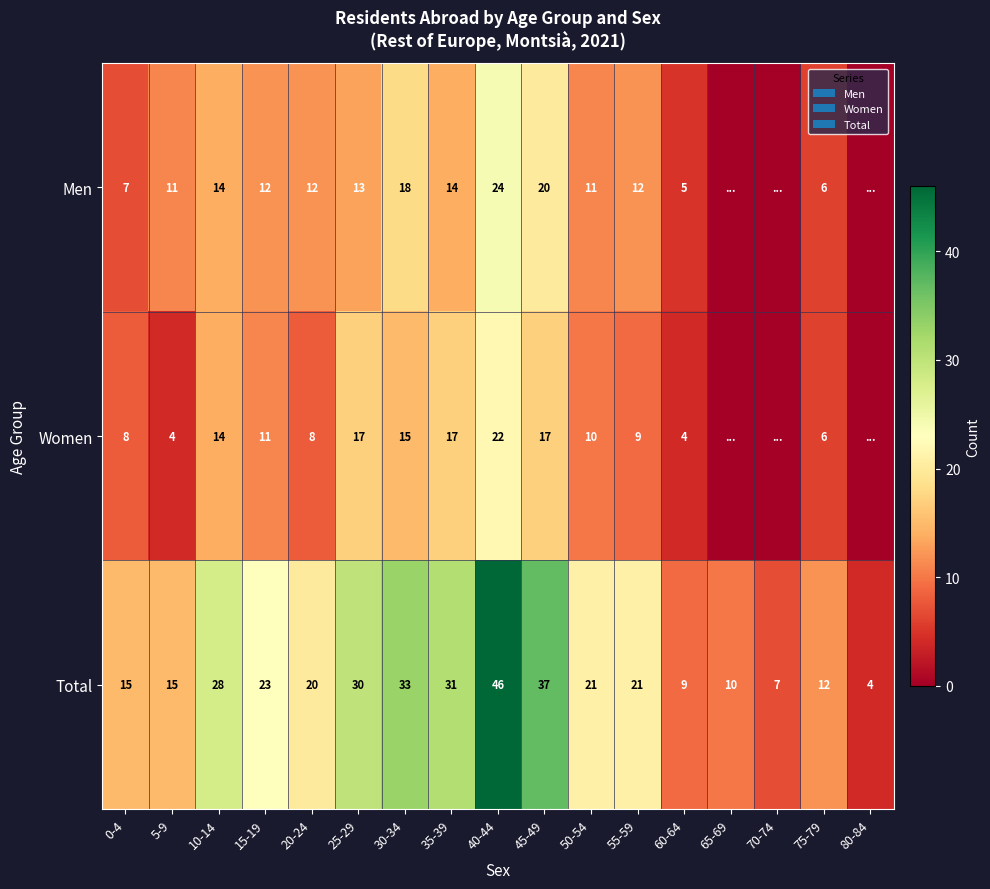

How many data points in Total are less than 21?

8